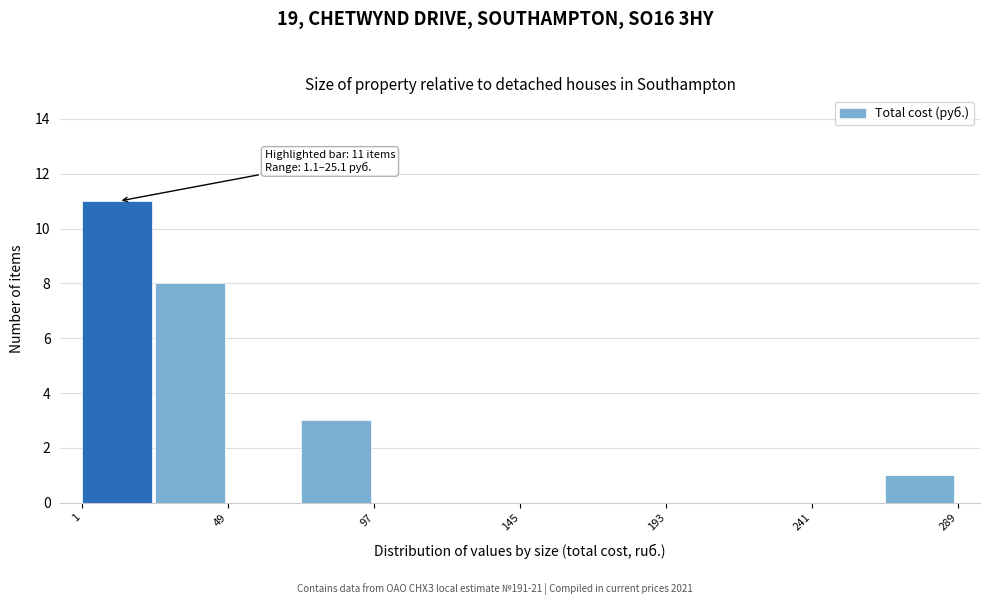

Which range on the x-axis has the tallest bar?

0 to 25